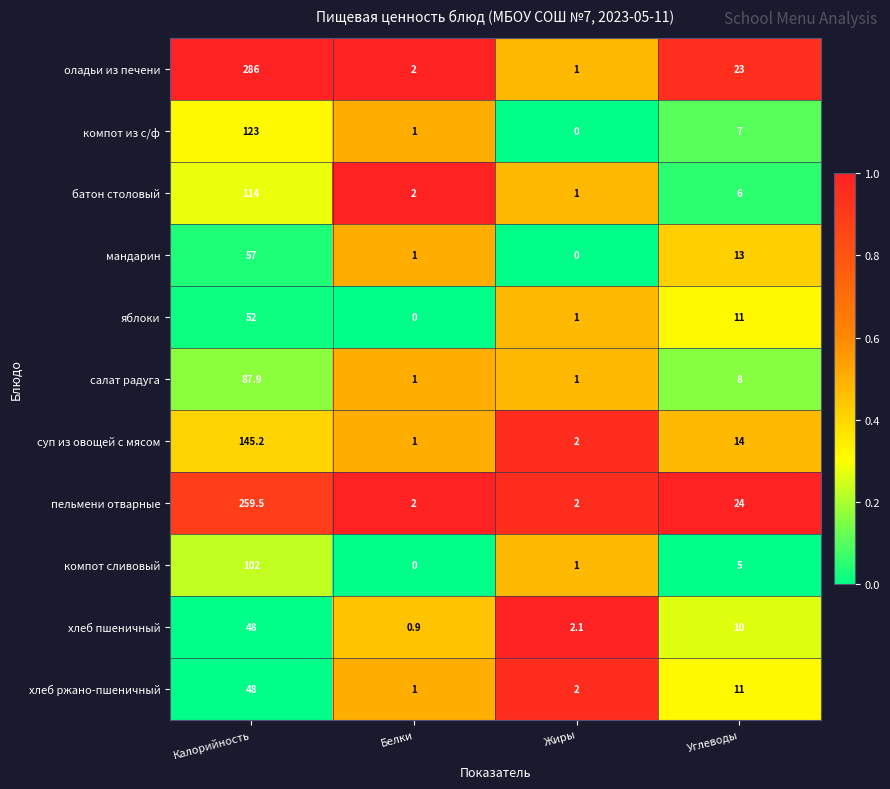

At which category is the sum across all series the highest?

Калорийность